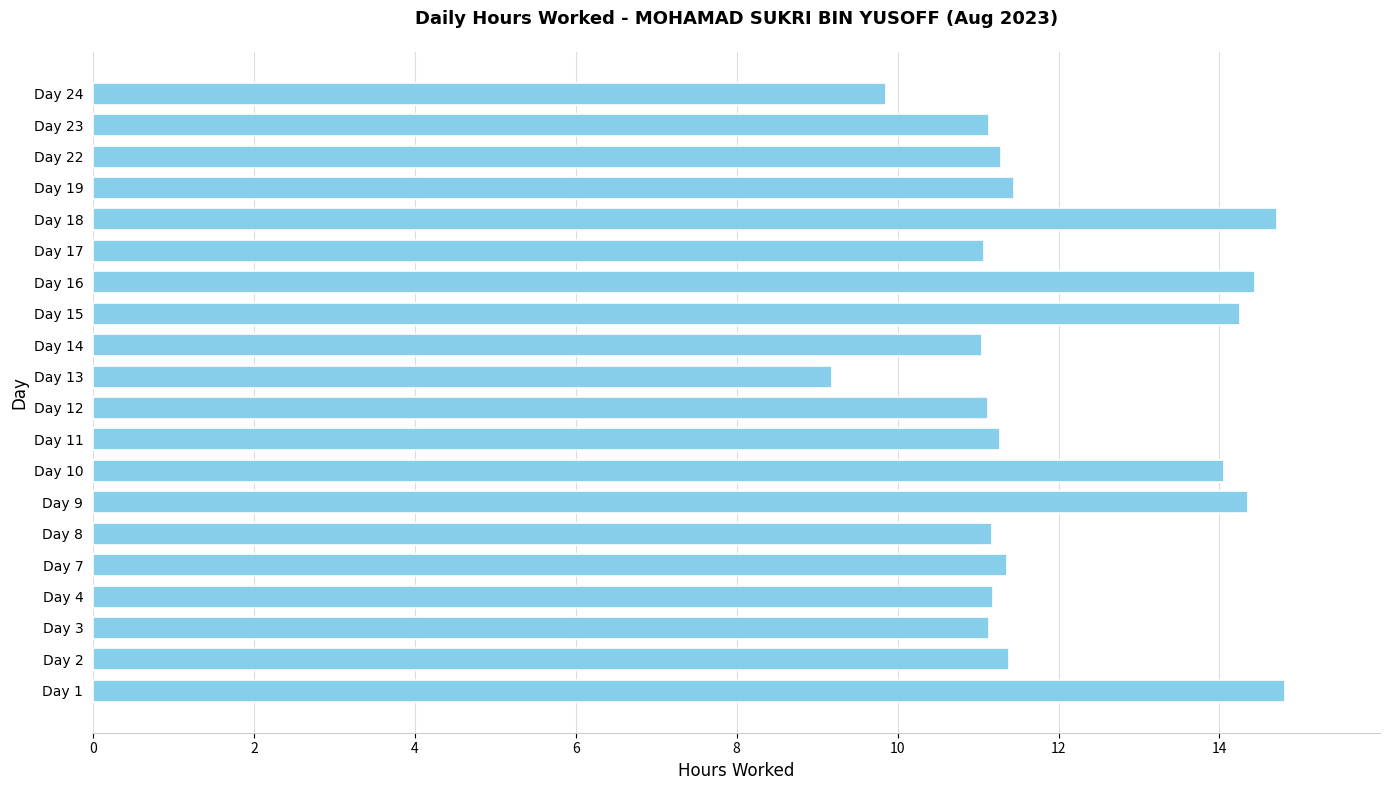

Which label corresponds to the smallest value in the chart?

Day 13